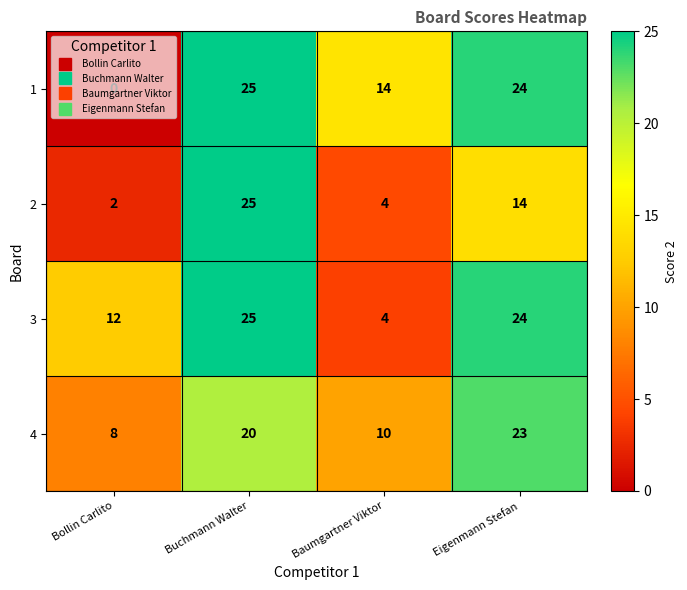

What is the sum of all 1 values?

63